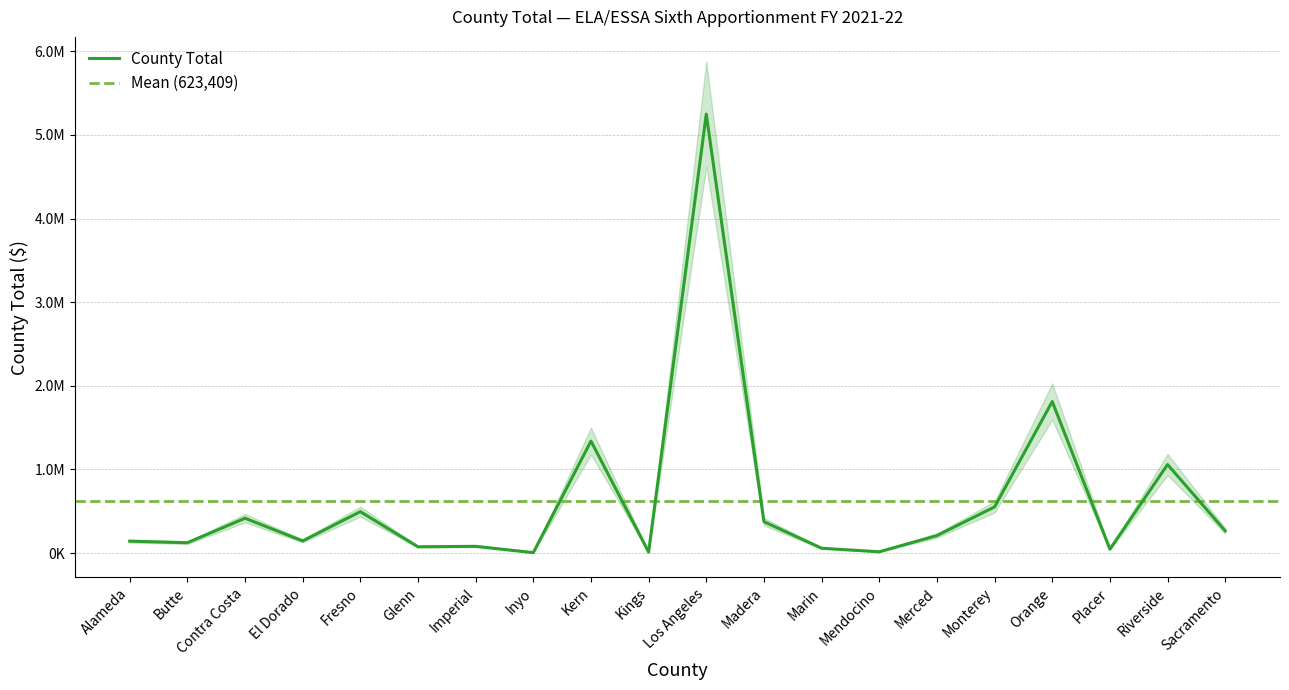

Does the chart display data point markers on the line(s)?

No